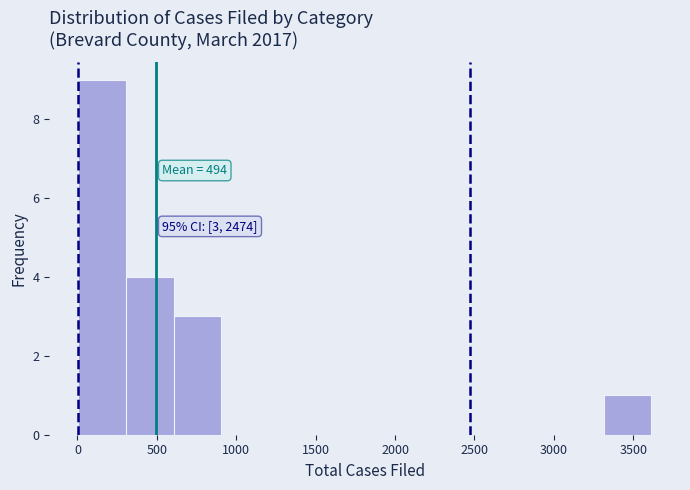

Over which range of the x-axis is the bar tallest?

0 to 300